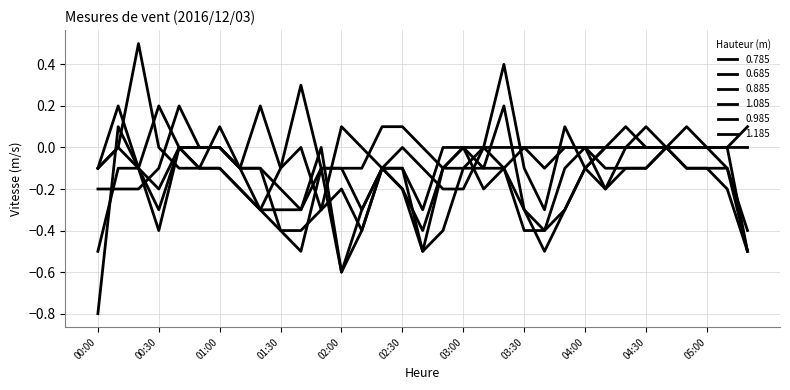

Reading left to right, transcribe all the data shown in this chart.

0.785: 00:00=-0.1	00:10=0.2	00:20=-0.1	00:30=0.2	00:40=-0.0	00:50=-0.0	01:00=-0.0	01:10=-0.1	01:20=0.2	01:30=-0.1	01:40=-0.0	01:50=-0.3	02:00=0.1	02:10=-0.0	02:20=-0.1	02:30=-0.0	02:40=-0.1	02:50=-0.2	03:00=-0.2	03:10=-0.0	03:20=-0.1	03:30=-0.0	03:40=-0.0	03:50=-0.0	04:00=-0.0	04:10=-0.2	04:20=-0.1	04:30=-0.1	04:40=-0.0	04:50=0.0	05:00=-0.0	05:10=-0.0	05:20=0.0
0.685: 00:00=-0.1	00:10=-0.0	00:20=0.5	00:30=0.0	00:40=-0.1	00:50=-0.1	01:00=-0.1	01:10=-0.2	01:20=-0.3	01:30=-0.1	01:40=0.3	01:50=-0.1	02:00=-0.1	02:10=-0.1	02:20=0.1	02:30=0.1	02:40=0.0	02:50=-0.1	03:00=0.0	03:10=-0.0	03:20=0.0	03:30=-0.0	03:40=-0.1	03:50=0.0	04:00=0.0	04:10=-0.0	04:20=-0.0	04:30=0.1	04:40=0.0	04:50=0.0	05:00=-0.0	05:10=0.0	05:20=0.1
0.885: 00:00=-0.5	00:10=-0.1	00:20=-0.1	00:30=-0.4	00:40=-0.0	00:50=-0.1	01:00=-0.1	01:10=-0.2	01:20=-0.3	01:30=-0.4	01:40=-0.4	01:50=-0.3	02:00=-0.2	02:10=-0.4	02:20=-0.1	02:30=-0.1	02:40=-0.3	02:50=-0.0	03:00=-0.0	03:10=-0.2	03:20=-0.1	03:30=-0.4	03:40=-0.4	03:50=-0.3	04:00=-0.1	04:10=-0.0	04:20=-0.0	04:30=-0.0	04:40=-0.0	04:50=-0.0	05:00=0.0	05:10=-0.0	05:20=-0.5
1.085: 00:00=-0.8	00:10=0.1	00:20=-0.1	00:30=-0.2	00:40=0.0	00:50=-0.0	01:00=-0.0	01:10=-0.1	01:20=-0.3	01:30=-0.3	01:40=-0.3	01:50=-0.1	02:00=-0.1	02:10=-0.3	02:20=-0.1	02:30=-0.2	02:40=-0.4	02:50=-0.1	03:00=-0.0	03:10=-0.1	03:20=0.2	03:30=-0.3	03:40=-0.4	03:50=-0.1	04:00=-0.0	04:10=-0.1	04:20=-0.1	04:30=-0.1	04:40=-0.0	04:50=-0.1	05:00=-0.1	05:10=-0.1	05:20=-0.5
0.985: 00:00=-0.1	00:10=-0.0	00:20=-0.1	00:30=-0.3	00:40=-0.0	00:50=-0.1	01:00=0.1	01:10=-0.1	01:20=-0.1	01:30=-0.4	01:40=-0.5	01:50=-0.1	02:00=-0.6	02:10=-0.4	02:20=-0.1	02:30=-0.2	02:40=-0.5	02:50=-0.4	03:00=-0.1	03:10=-0.1	03:20=-0.1	03:30=-0.3	03:40=-0.5	03:50=-0.3	04:00=-0.1	04:10=-0.0	04:20=0.1	04:30=-0.0	04:40=-0.0	04:50=0.1	05:00=-0.0	05:10=-0.1	05:20=-0.4
1.185: 00:00=-0.2	00:10=-0.2	00:20=-0.2	00:30=-0.1	00:40=0.2	00:50=0.0	01:00=-0.0	01:10=-0.1	01:20=-0.1	01:30=-0.2	01:40=-0.3	01:50=-0.0	02:00=-0.6	02:10=-0.3	02:20=-0.1	02:30=-0.1	02:40=-0.5	02:50=-0.1	03:00=-0.1	03:10=-0.0	03:20=0.4	03:30=-0.1	03:40=-0.3	03:50=0.1	04:00=-0.1	04:10=-0.2	04:20=-0.0	04:30=0.0	04:40=-0.0	04:50=-0.1	05:00=-0.1	05:10=-0.2	05:20=-0.5